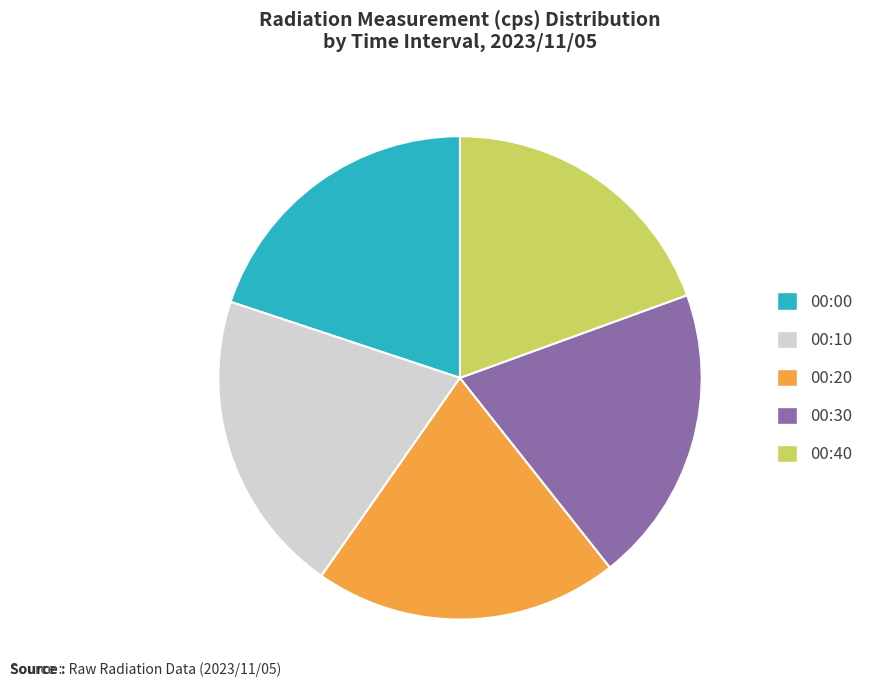

Is the sum of 00:20 and 00:00 greater than half?

No